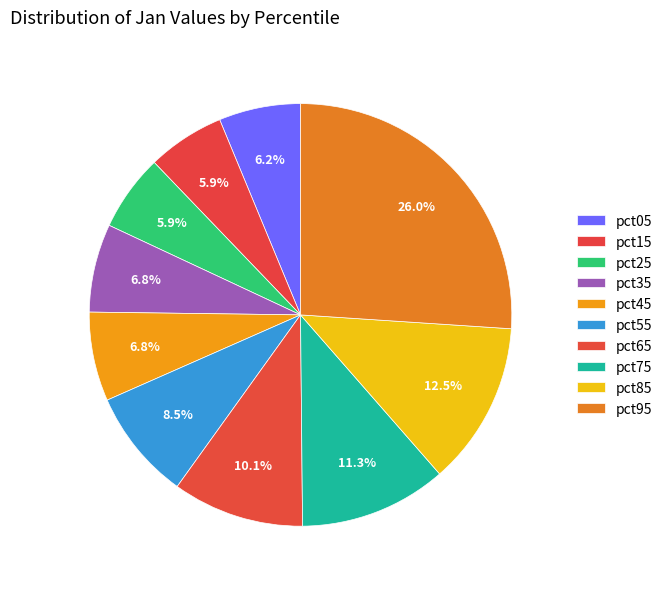

What percentage is the pct65 slice, to the nearest percent?

10%